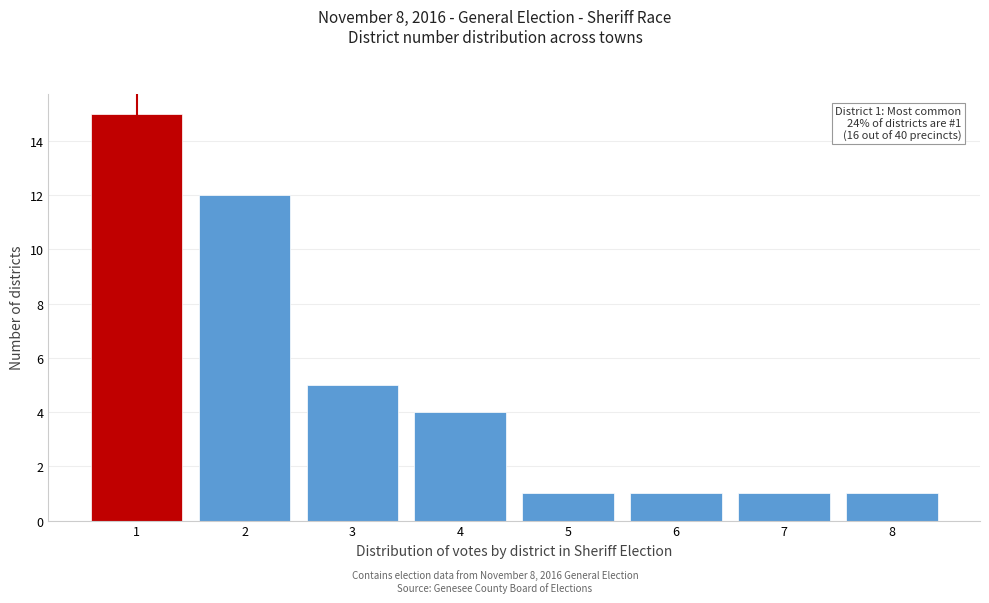

Reading left to right, extract all data points from this chart.

15	12	5	4	1	1	1	1